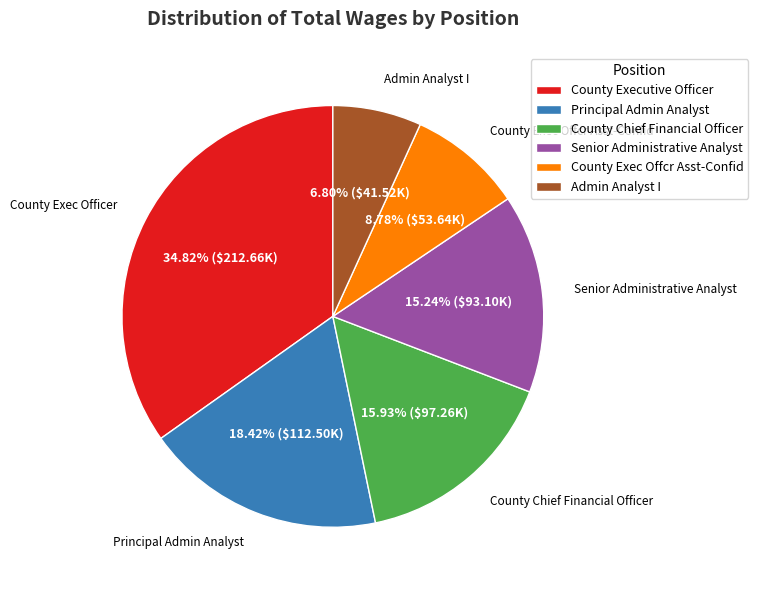

What percentage is the Admin Analyst I slice, to the nearest percent?

7%